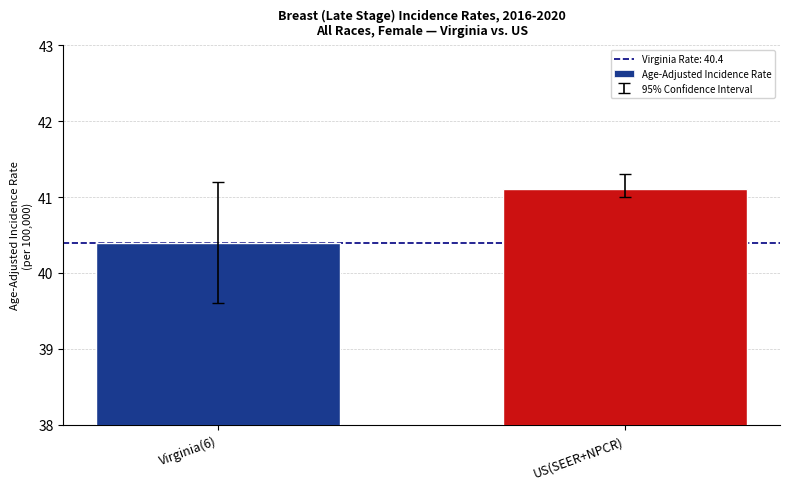

List the labels in order of value, largest first.

US(SEER+NPCR), Virginia(6)